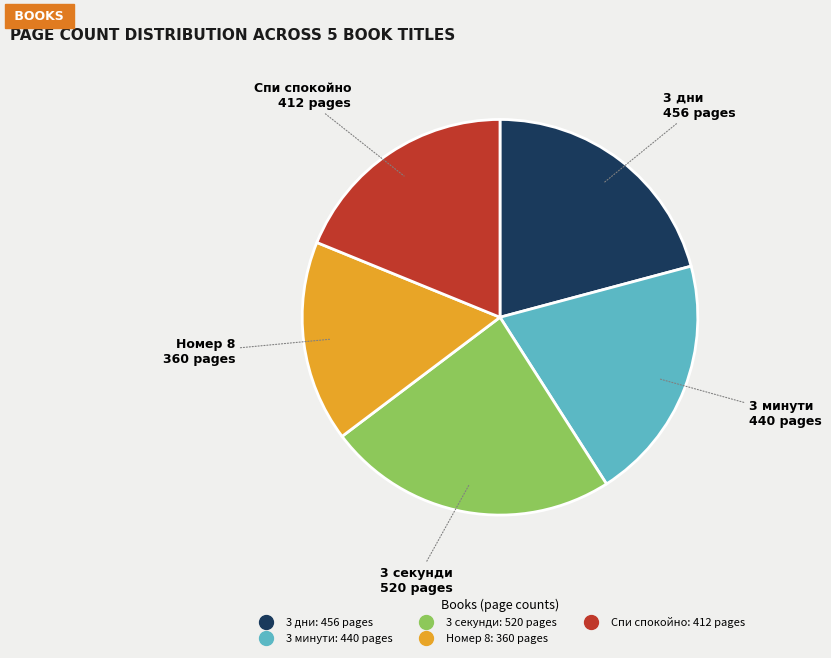

Do Номер 8 and 3 дни together represent more than half of the pie?

No